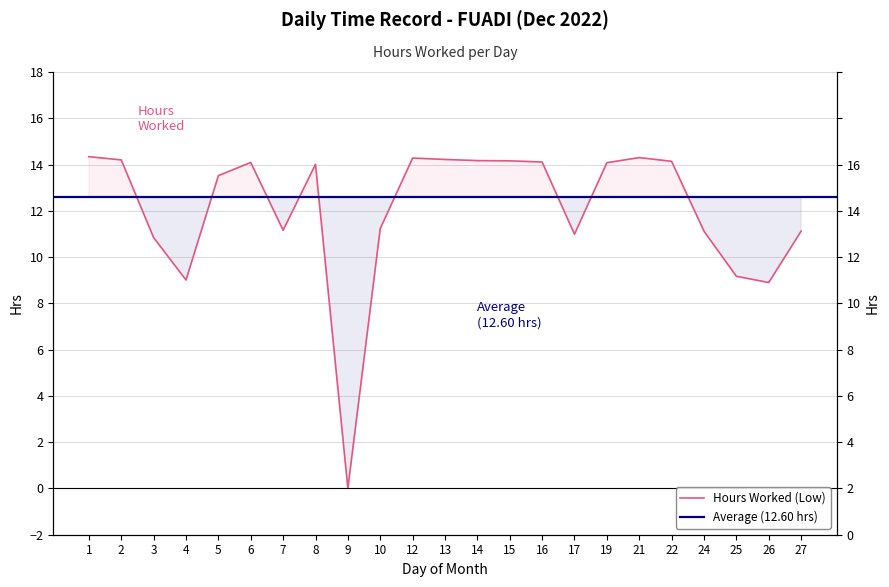

Reading right to left, list all the values displayed in this chart.

27=11.1	26=8.9	25=9.2	24=11.1	22=14.1	21=14.3	19=14.1	17=11.0	16=14.1	15=14.2	14=14.2	13=14.2	12=14.3	10=11.2	9=0.0	8=14.0	7=11.2	6=14.1	5=13.5	4=9.0	3=10.8	2=14.2	1=14.3